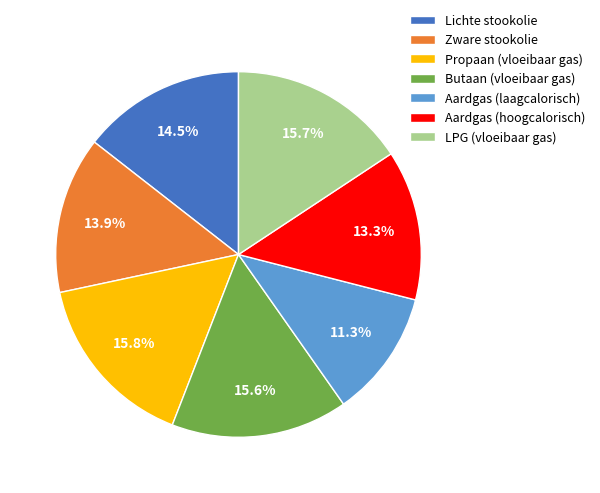

How many slices are in this pie chart?

7